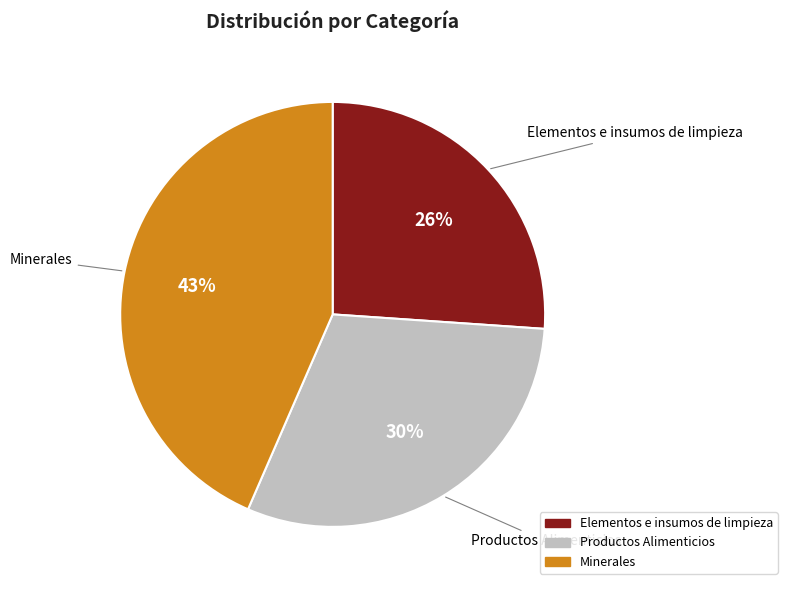

To the nearest percent, what portion does Elementos e insumos de limpieza represent?

26%